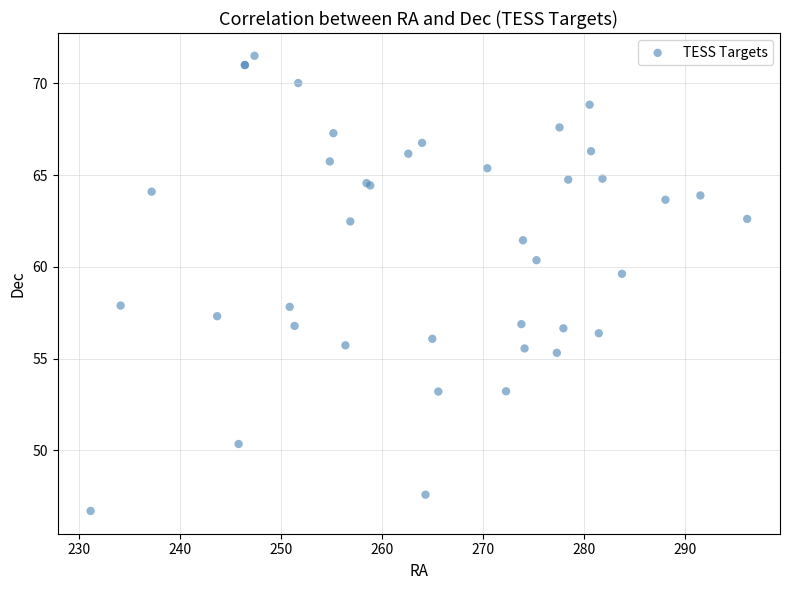

What Y value in the scatter plot is closest to 59?

59.6